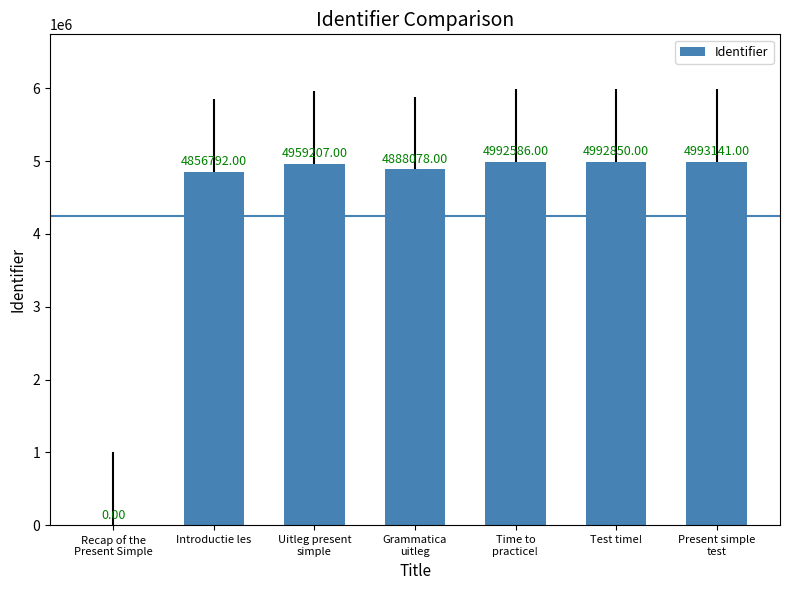

What is the ratio of the value at Time to
practice! to the value at Introductie les?

1.0